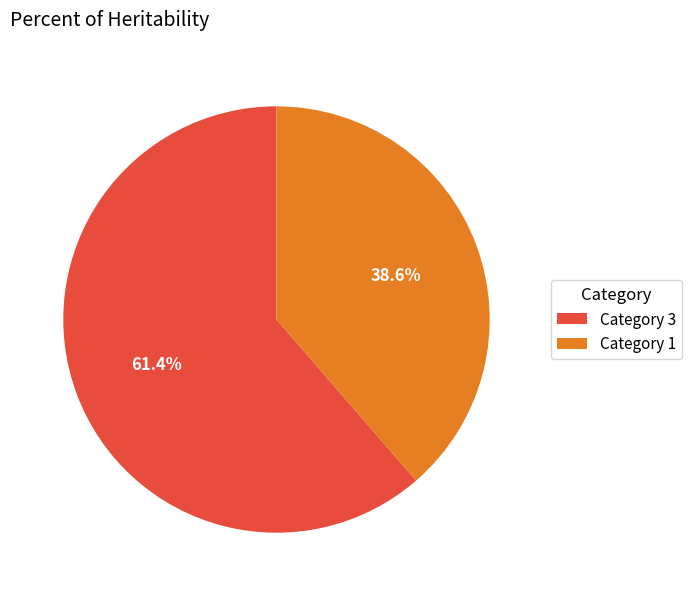

To the nearest percent, what is the average slice percentage?

50%